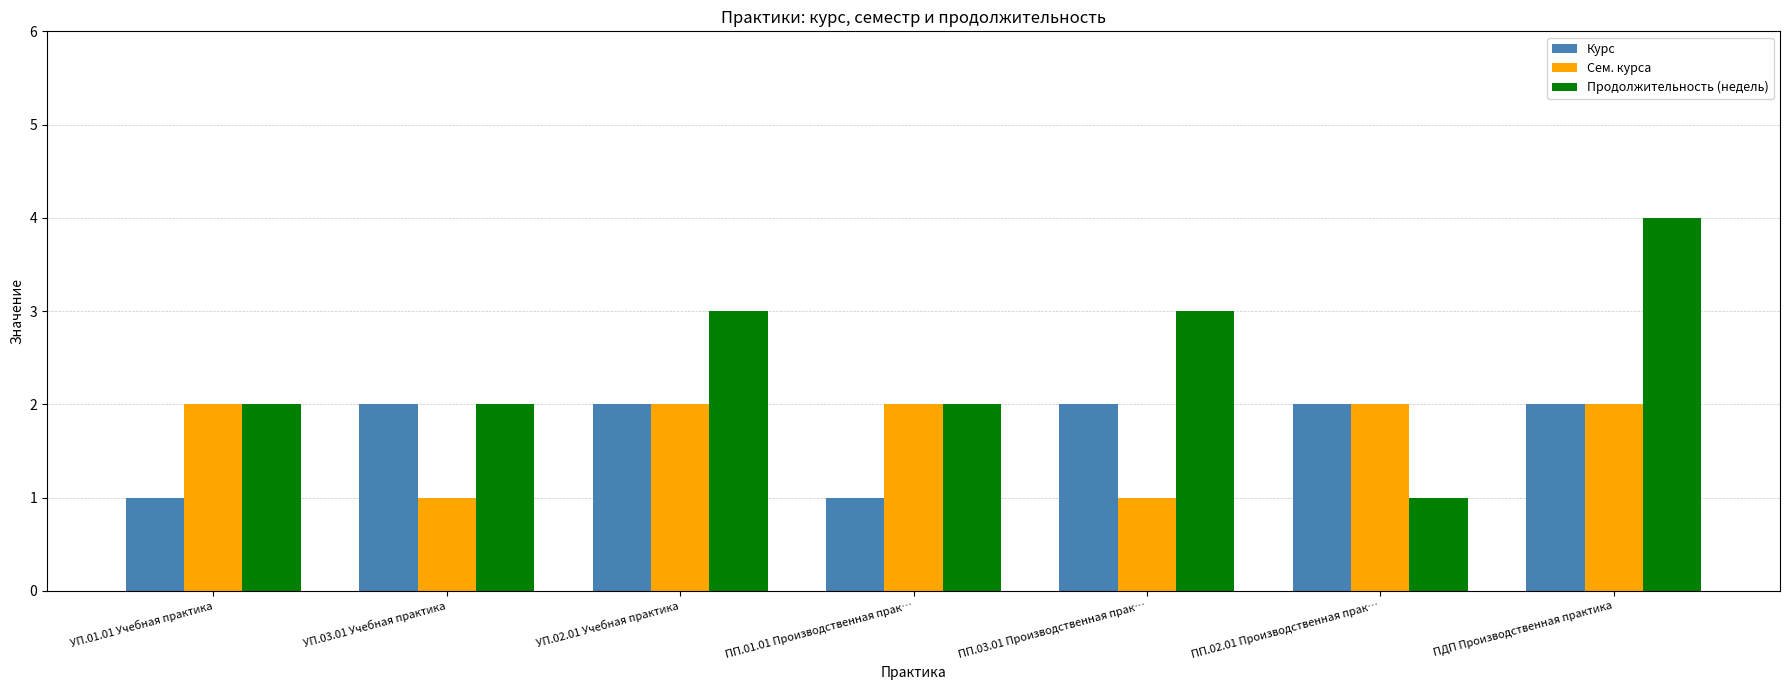

How many Продолжительность (недель) values are between 2 and 3?

5